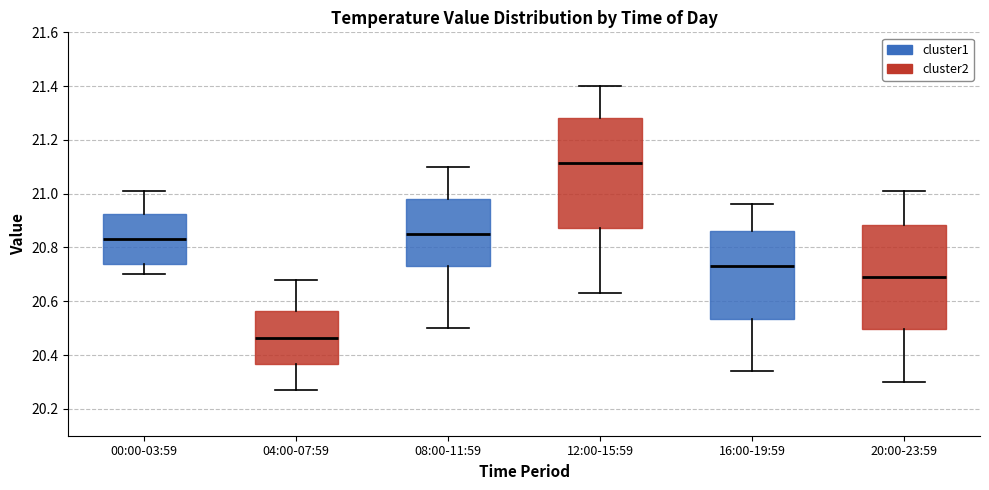

Which box's median line is the highest?

12:00-15:59